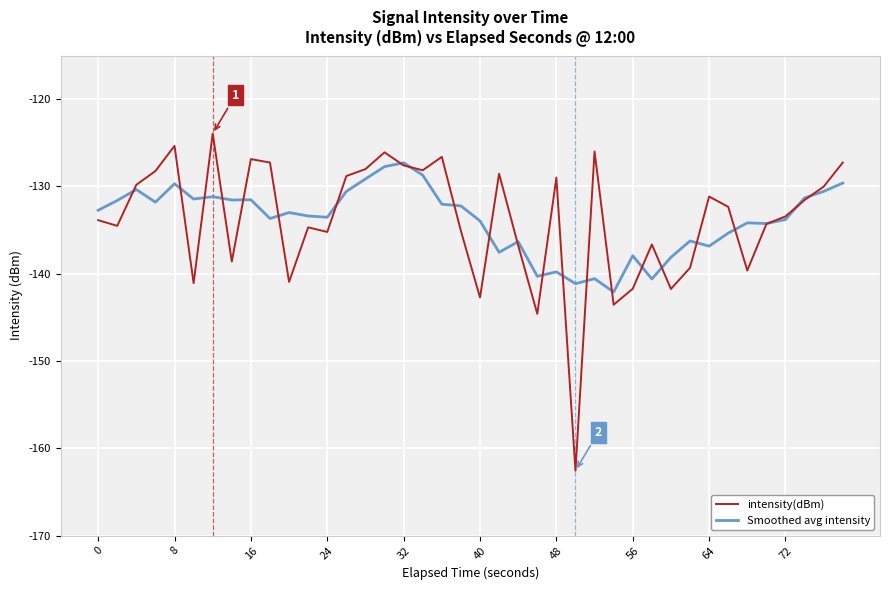

What is the average value of the intensity(dBm) series?

-133.8